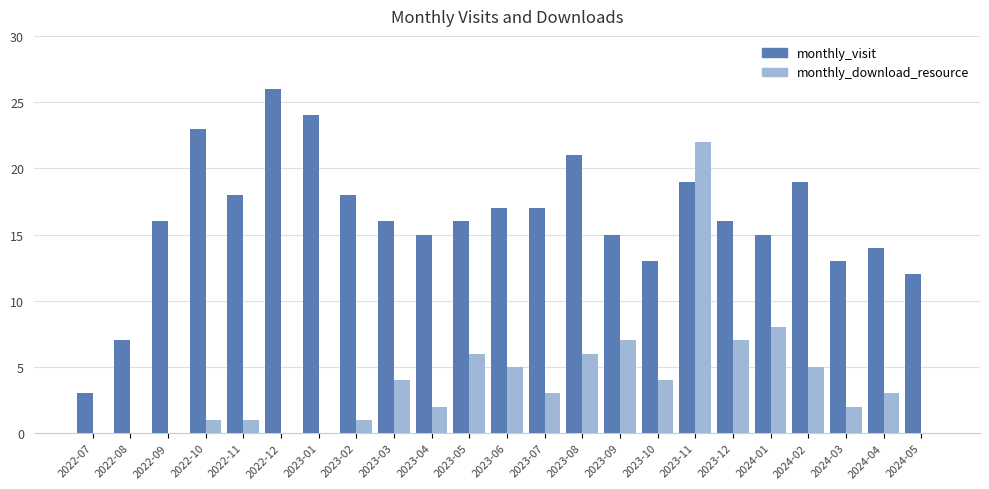

At which category is the sum across all series the highest?

2023-11